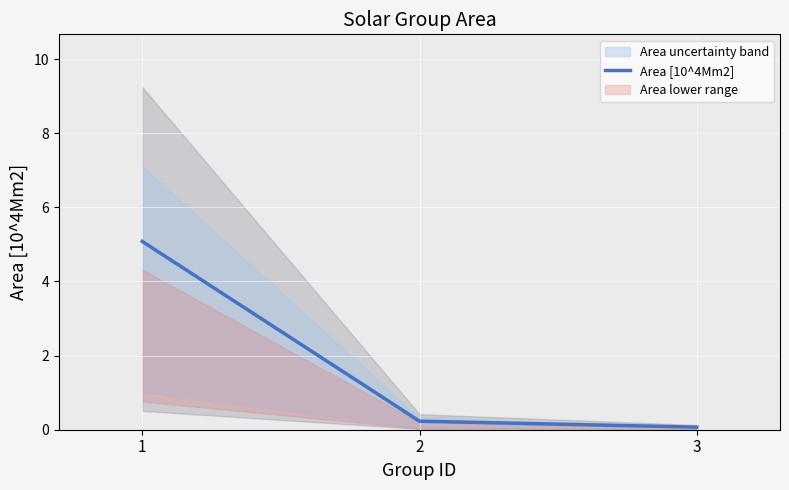

Is this an area chart (filled region under the line)?

No